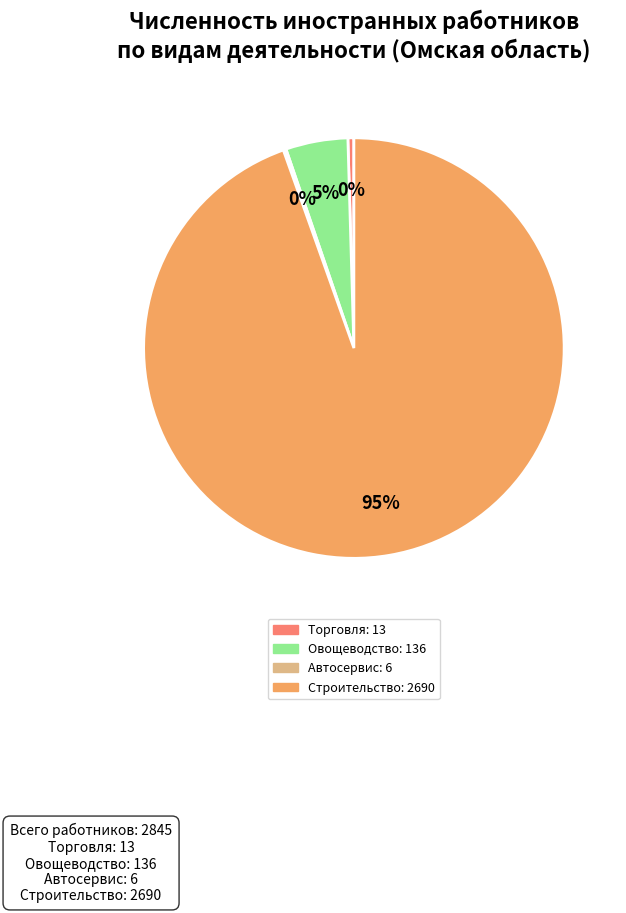

Does any single category account for the majority?

Yes